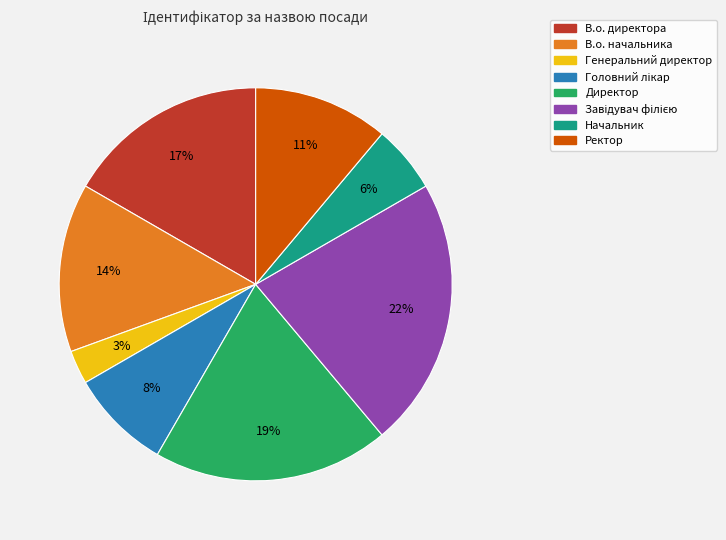

Do Начальник and Директор together represent more than half of the pie?

No